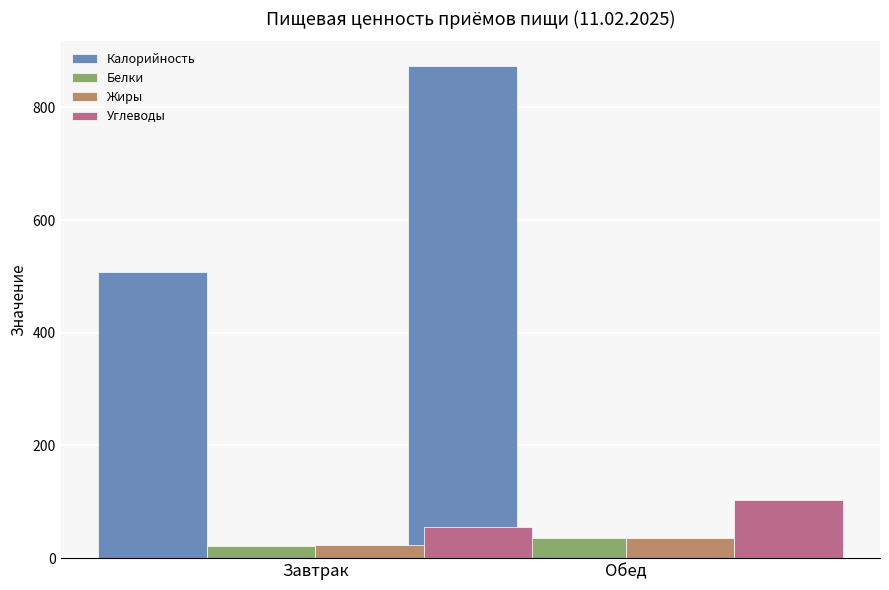

Rank the categories by Калорийность value from lowest to highest.

Завтрак, Обед